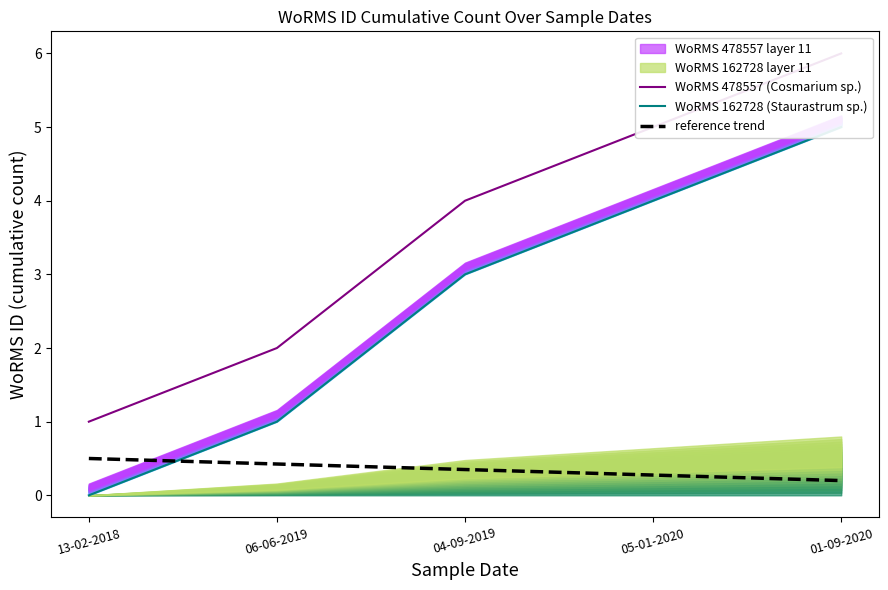

Which category has the highest value across all series?

01-09-2020